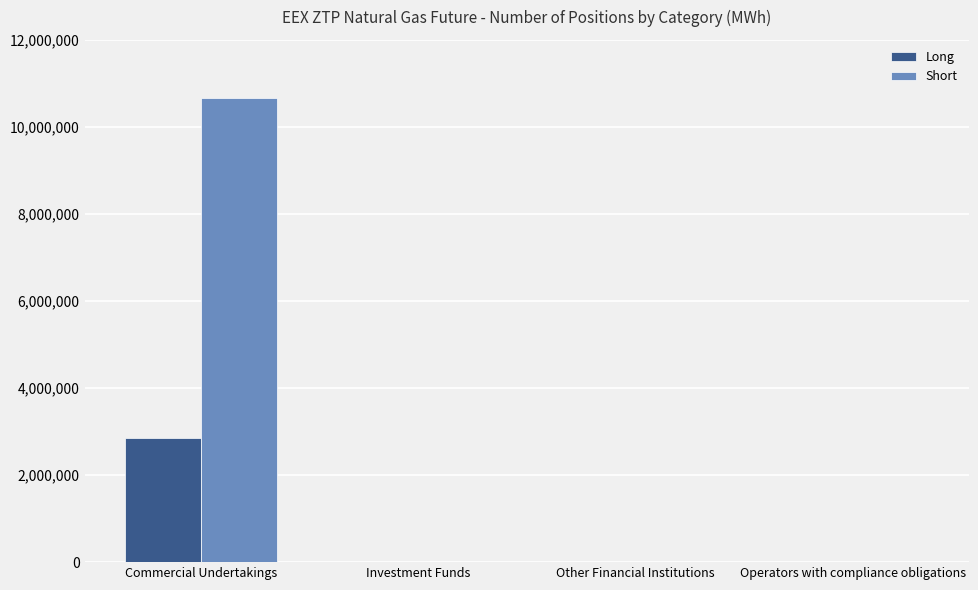

What is the spread (max minus min) of values at Commercial Undertakings?

7814150